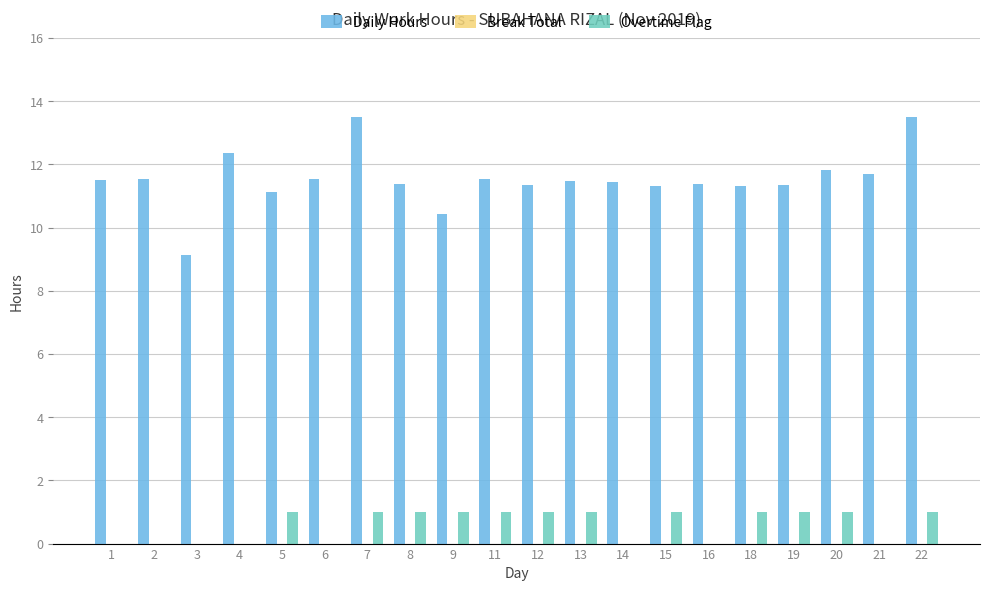

The Daily Hours series shows 13.5 at 22. True or false?

True